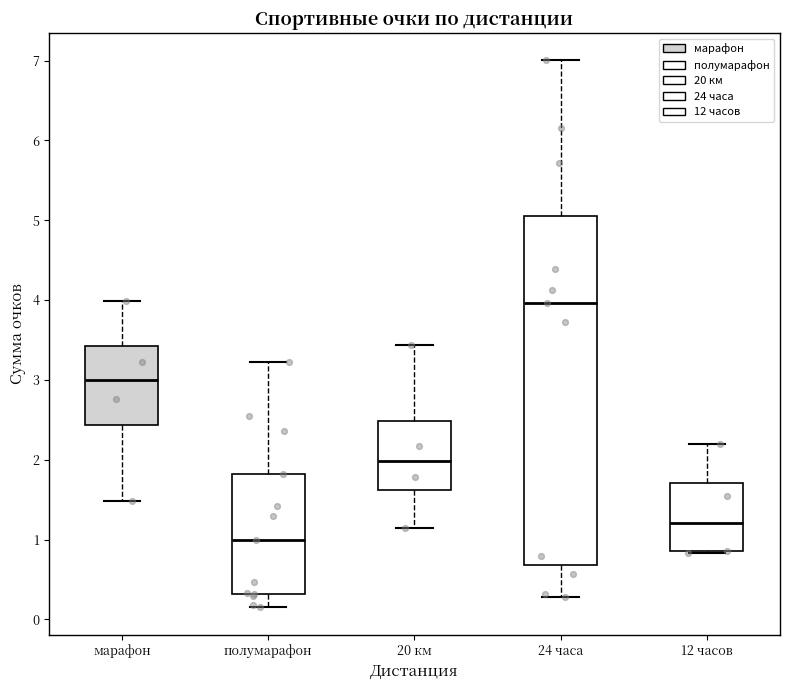

Where does the upper whisker of the box for 24 часа end on the y-axis? The values are not printed on the chart, so give them approximately, as read against the axis.

7.0